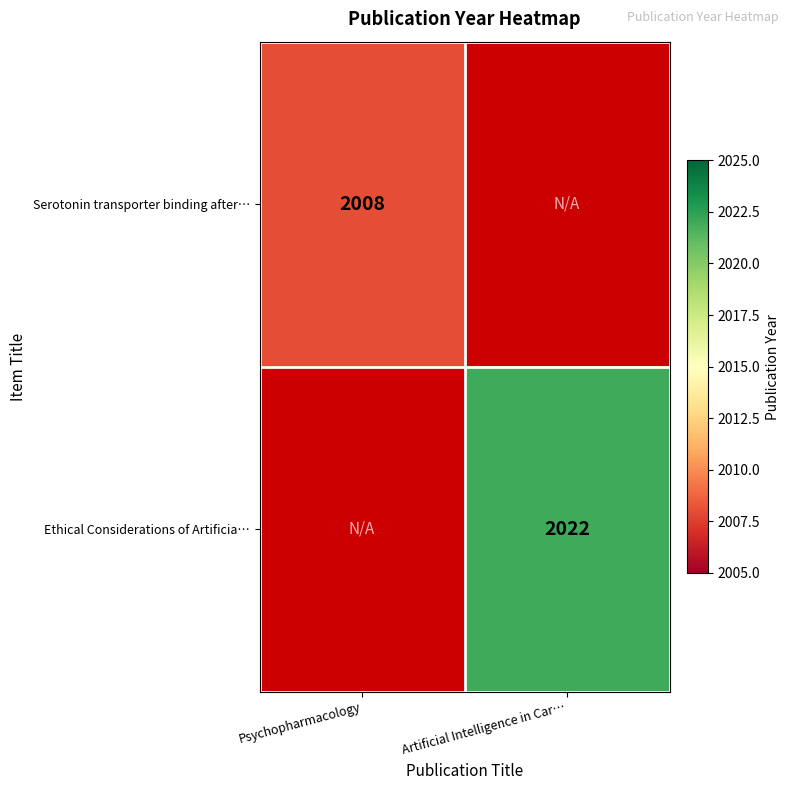

Is it true that Serotonin transporter binding after… equals 988 at Psychopharmacology?

False